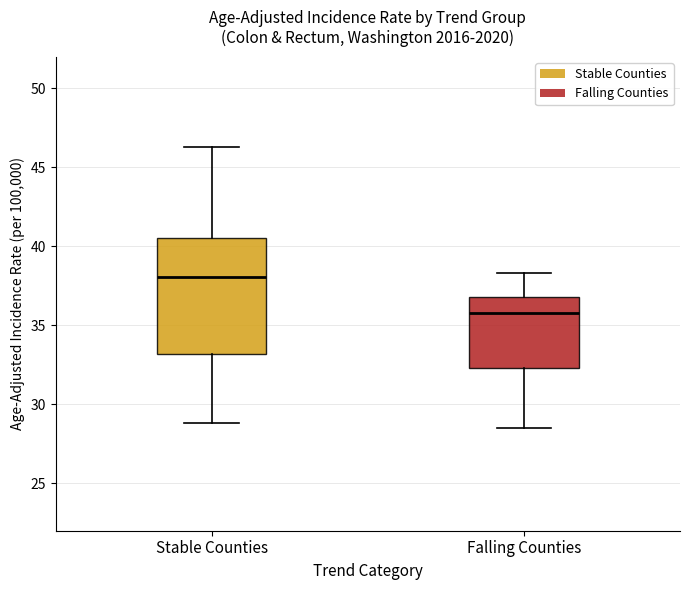

Which box's median line is the lowest?

Falling Counties